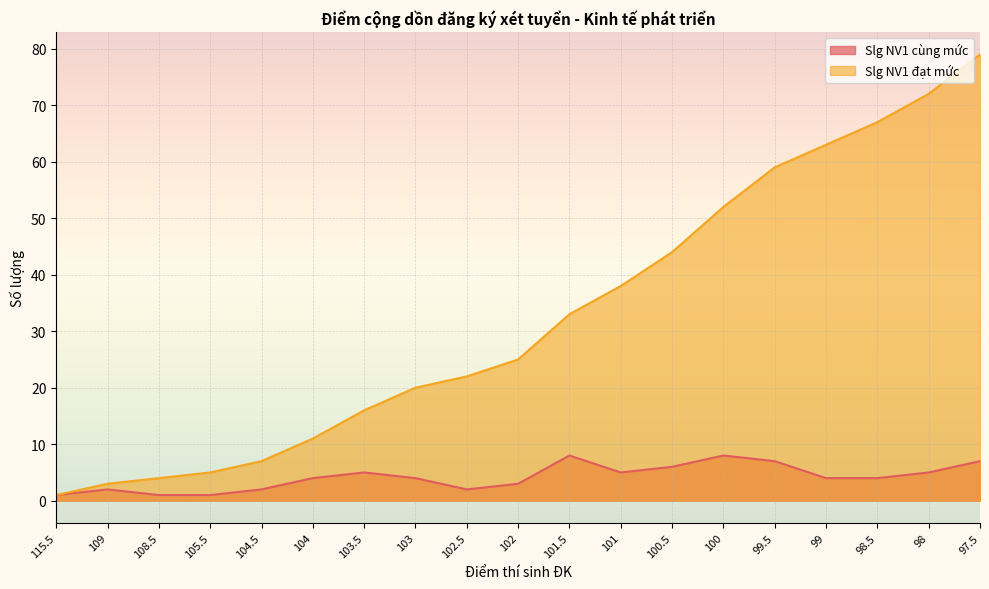

What is the minimum value shown in the chart?

1